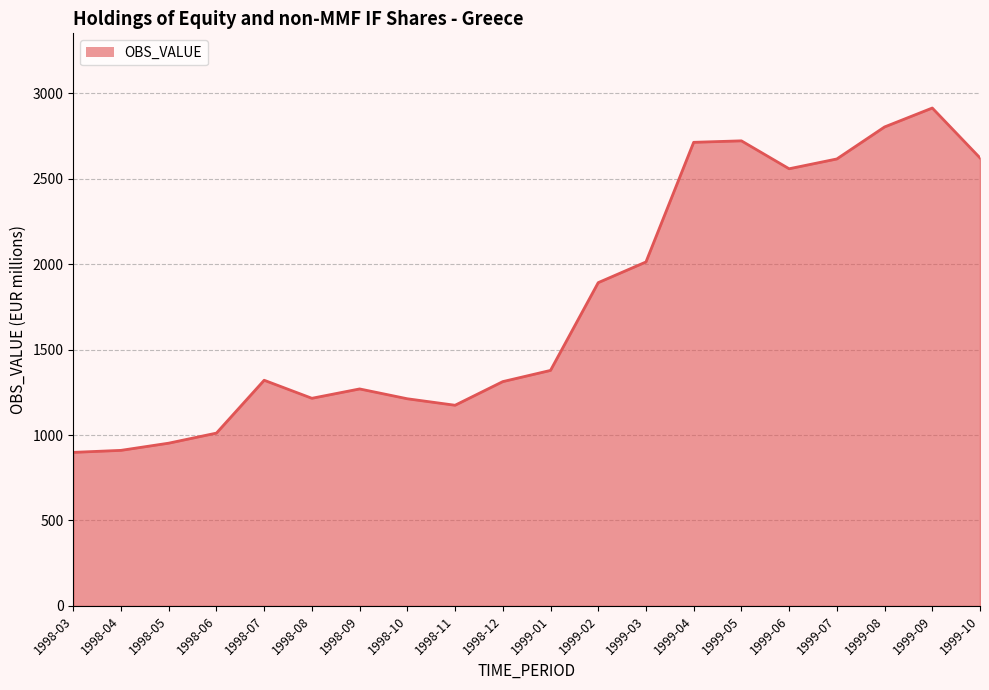

Approximately how many times larger is the value at 1998-04 compared to 1998-06?

0.9